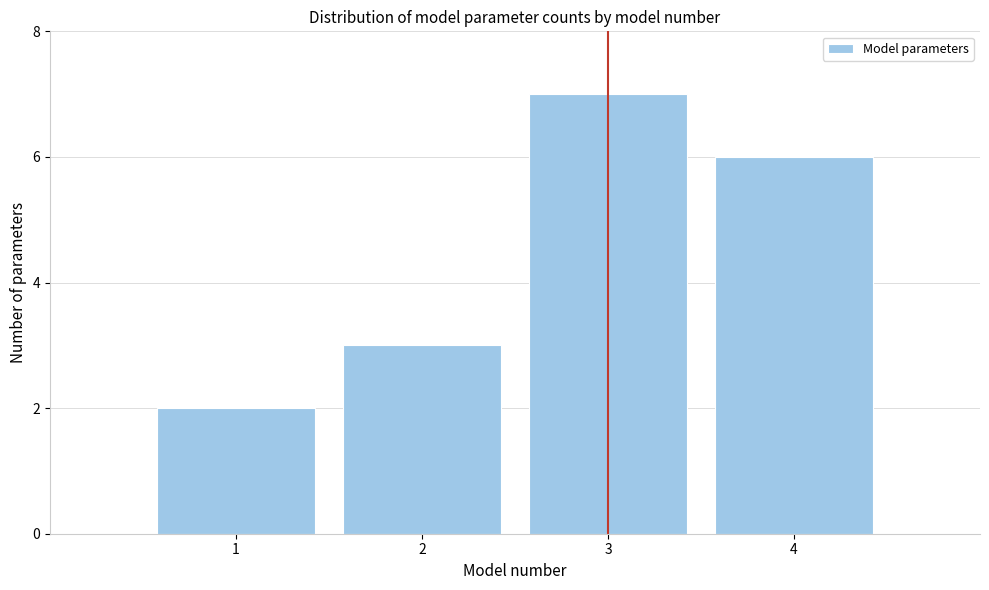

Reading left to right, list every bar in this chart as the range it spans on the x-axis followed by its height. The values are not printed on the chart, so give them approximately, as read against the axis.

0.5 to 1.5: 2
1.5 to 2.5: 3
2.5 to 3.5: 7
3.5 to 4.5: 6